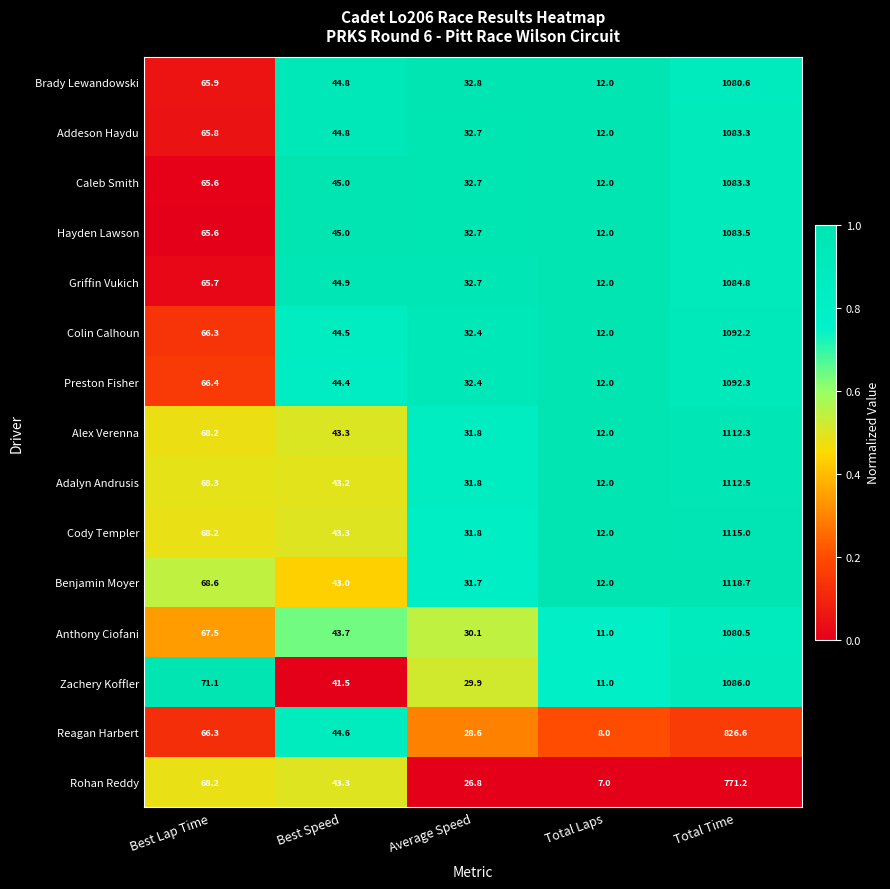

What is the sum of the Caleb Smith values at Total Time and Average Speed?

1116.0